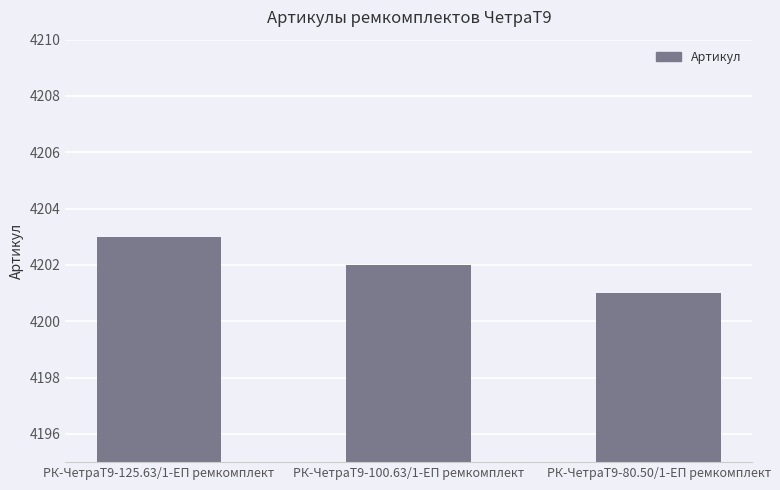

Read the value at РК-ЧетраТ9-125.63/1-ЕП ремкомплект.

4203